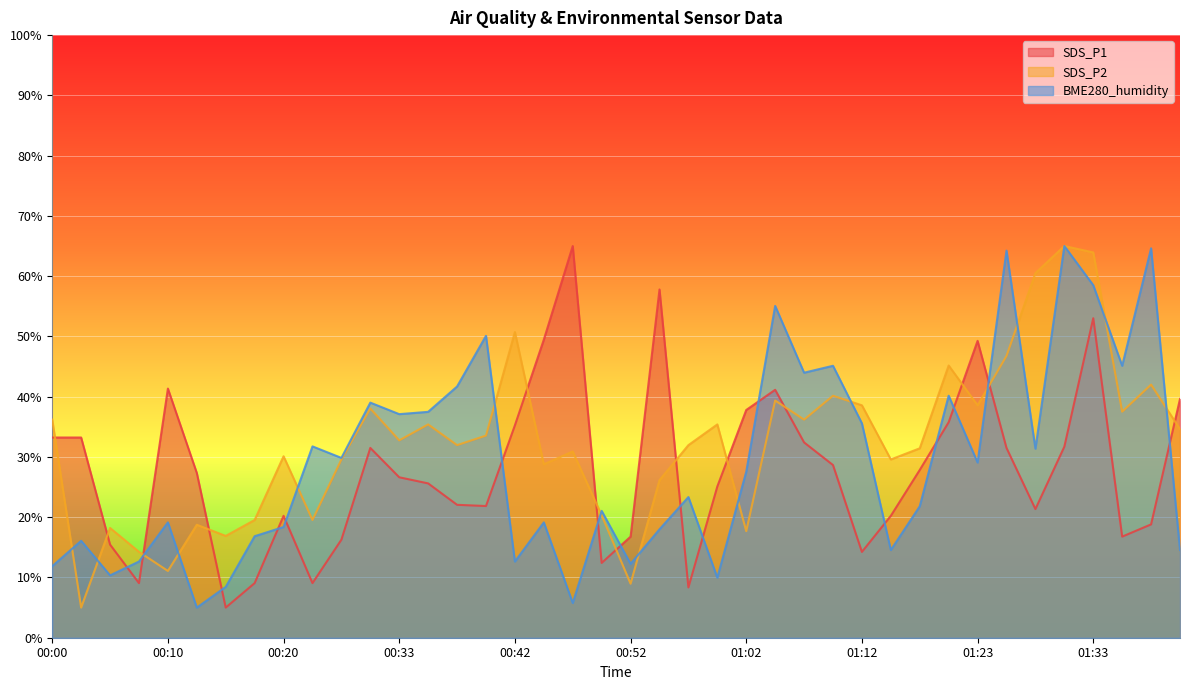

List the series in order of their peak value, highest first.

SDS_P1, SDS_P2, BME280_humidity